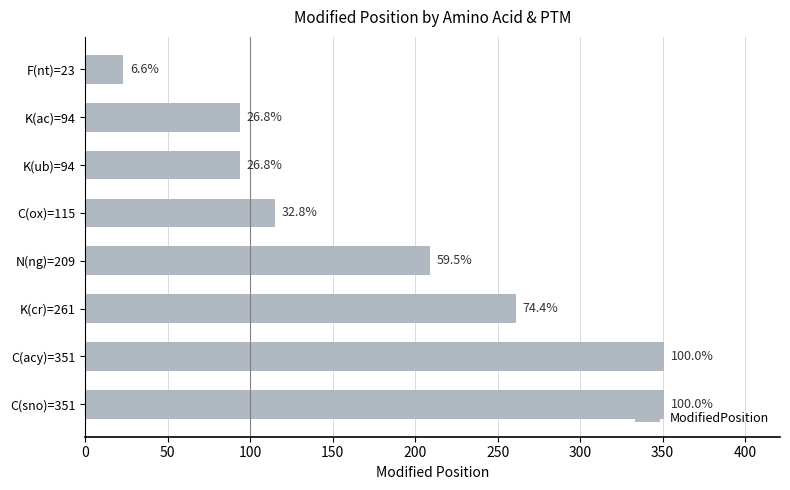

How many bars are there in total?

8